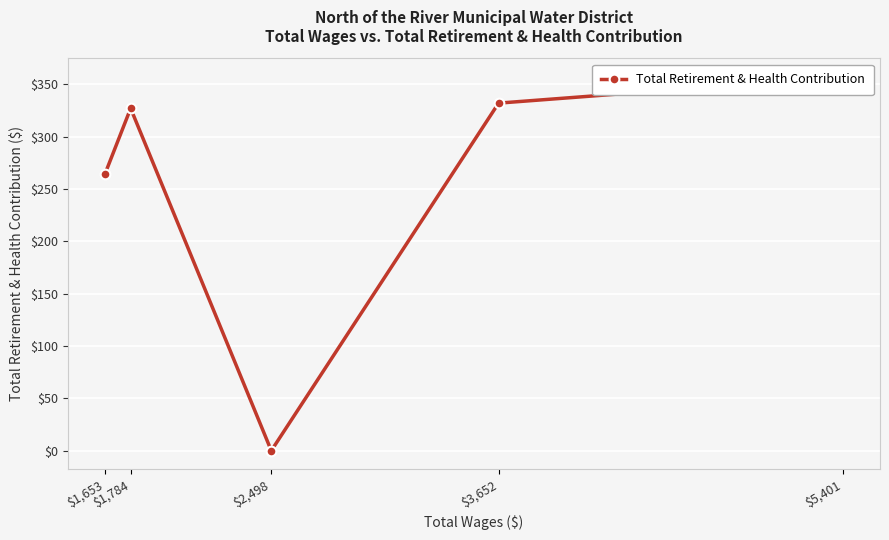

What is the difference between the maximum and minimum values?

357